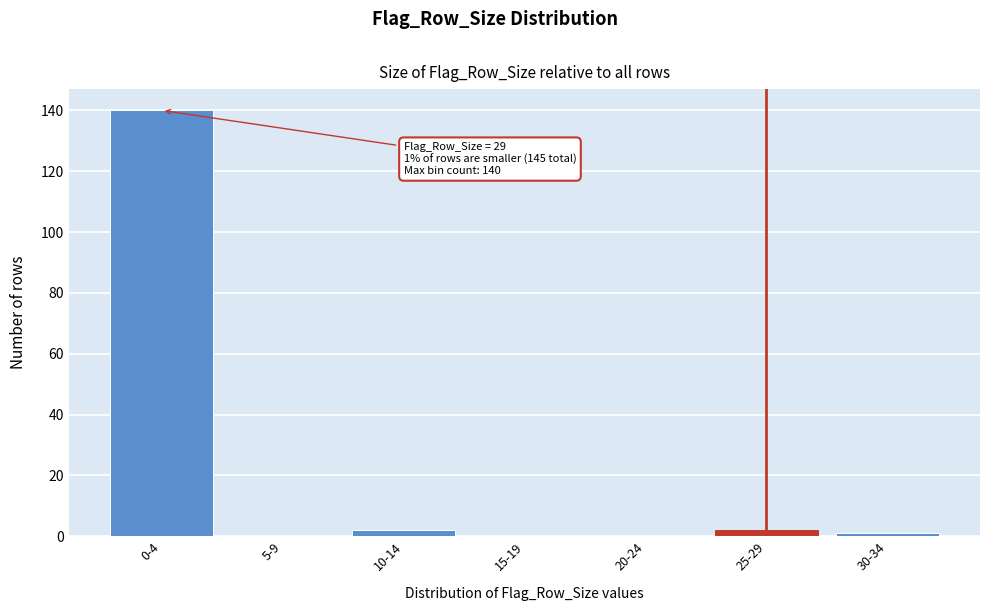

Reading right to left, list all the values displayed in this chart.

30-34=1	25-29=2	20-24=0	15-19=0	10-14=2	5-9=0	0-4=140